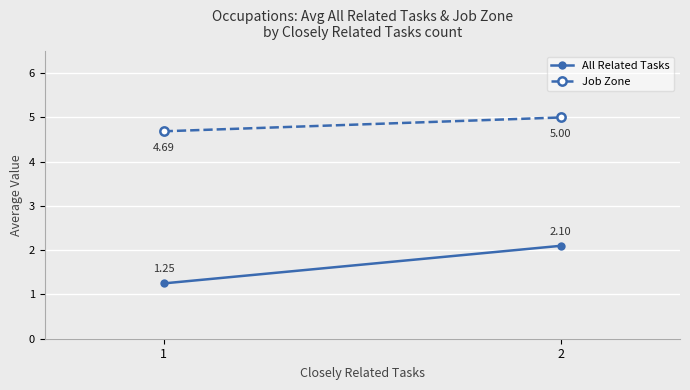

How many data points does each series have?

2